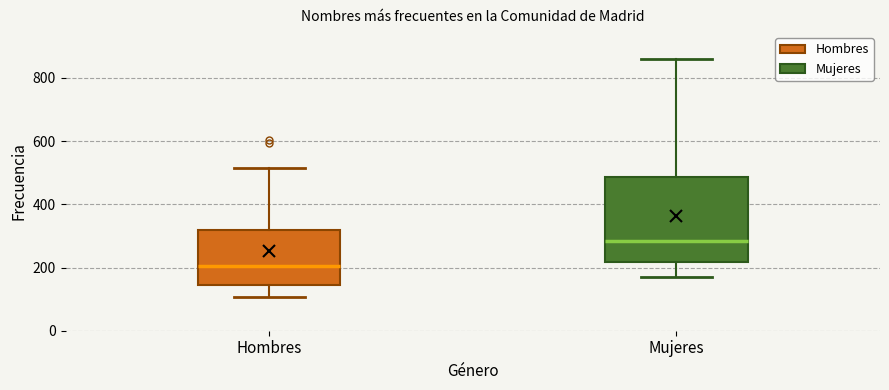

Comparing the boxes themselves (not the whiskers), which one is the tallest?

Mujeres